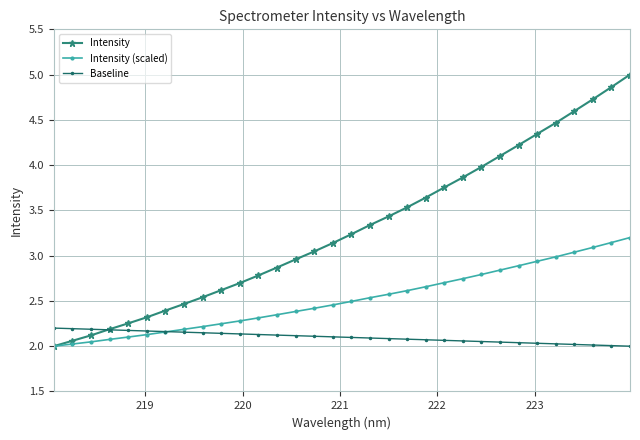

Which series has the widest spread of values?

Intensity